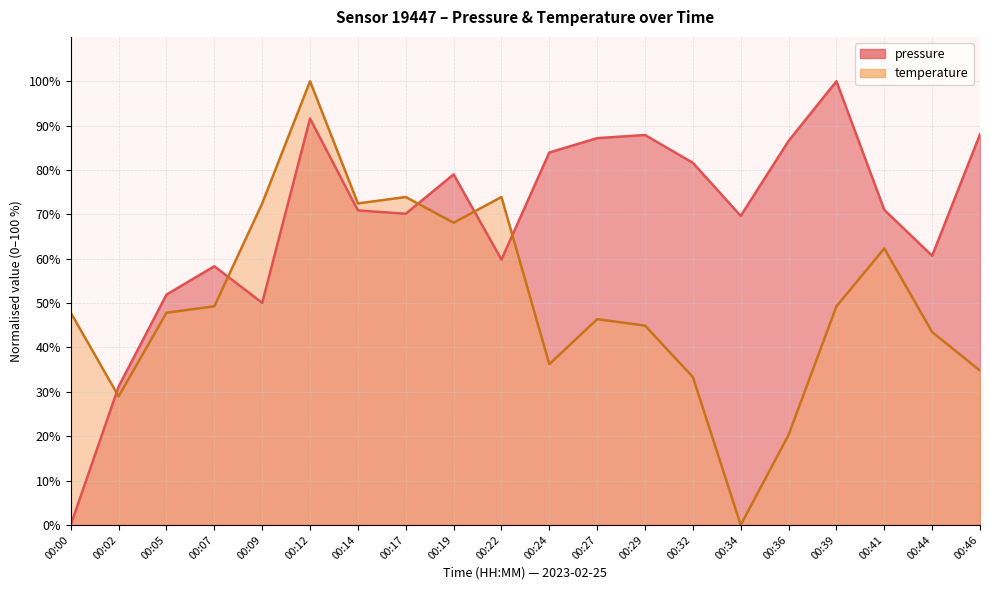

What is the maximum value for pressure?

100.0